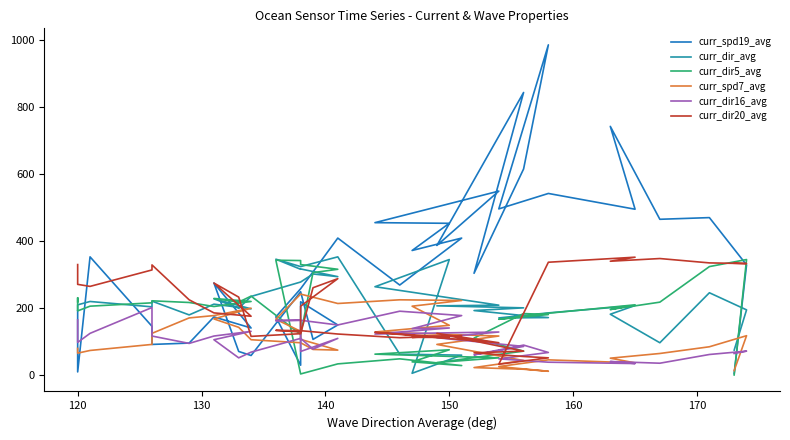

True or false: curr_spd19_avg and curr_spd7_avg intersect in this chart.

True